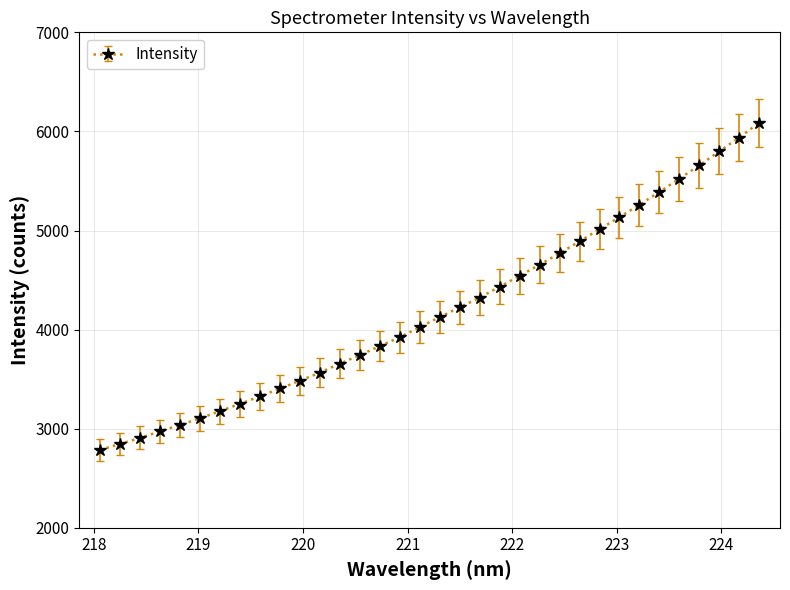

Reading left to right, what are all the values shown in this chart?

2785.7	2845.9	2907.0	2973.6	3038.2	3105.0	3177.3	3251.3	3325.8	3405.9	3483.9	3566.7	3656.5	3743.1	3833.3	3923.5	4025.3	4126.6	4225.1	4322.9	4433.2	4542.5	4655.3	4770.3	4890.3	5013.2	5134.7	5259.5	5389.1	5523.3	5657.7	5798.5	5937.2	6087.0